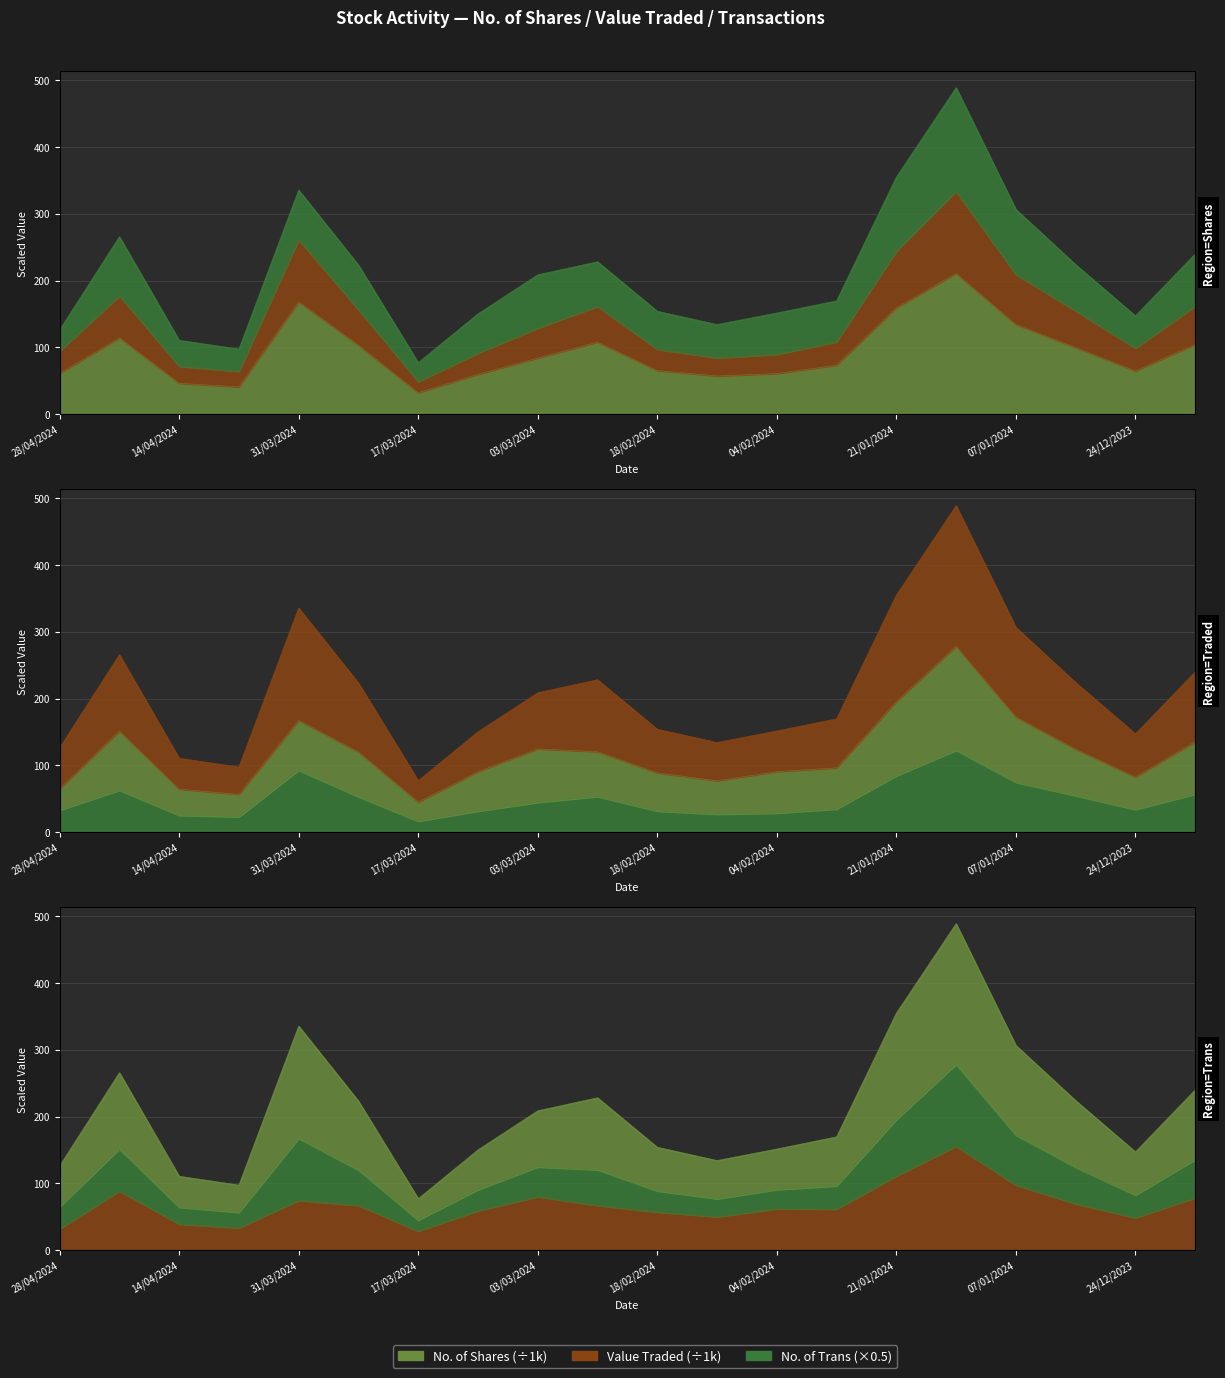

What is the total value across all series at 31/03/2024?

335.5